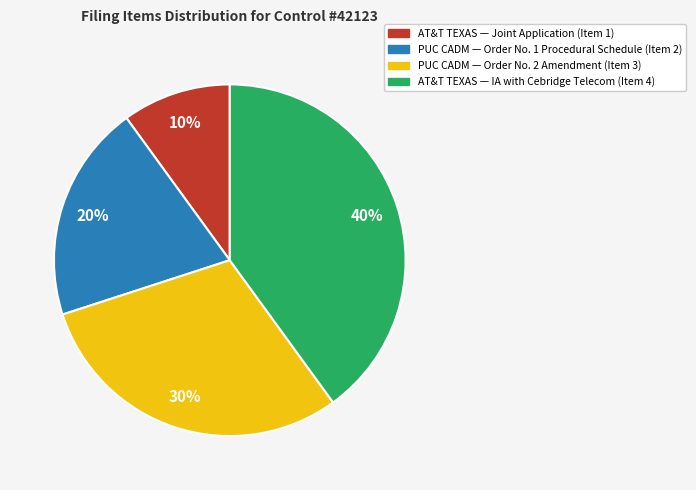

Rank the categories by value from lowest to highest.

AT&T TEXAS — Joint Application (Item 1), PUC CADM — Order No. 1 Procedural Schedule (Item 2), PUC CADM — Order No. 2 Amendment (Item 3), AT&T TEXAS — IA with Cebridge Telecom (Item 4)